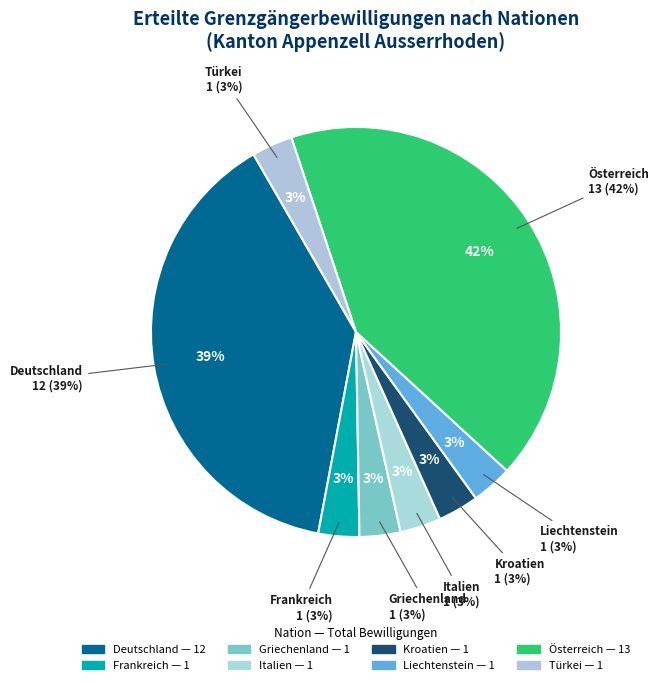

To the nearest percent, what is the difference between the largest and smallest slice percentages?

39%